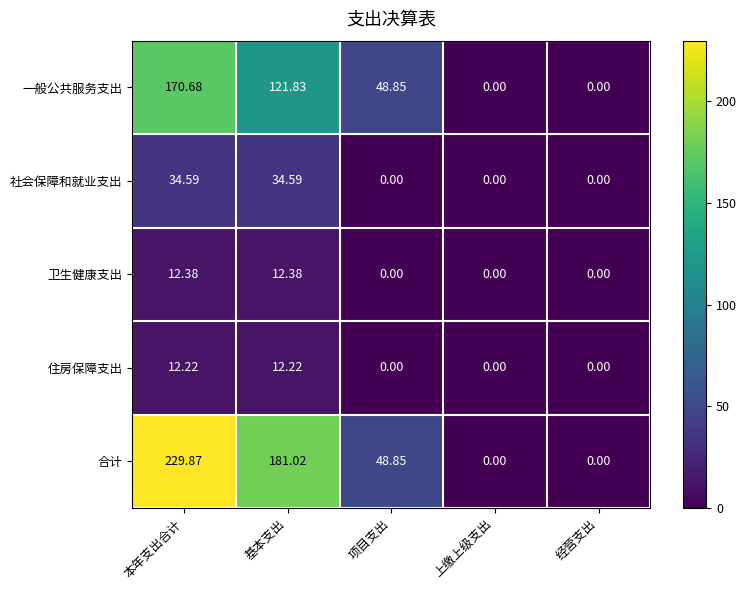

Which series changed the most between 基本支出 and 经营支出?

合计